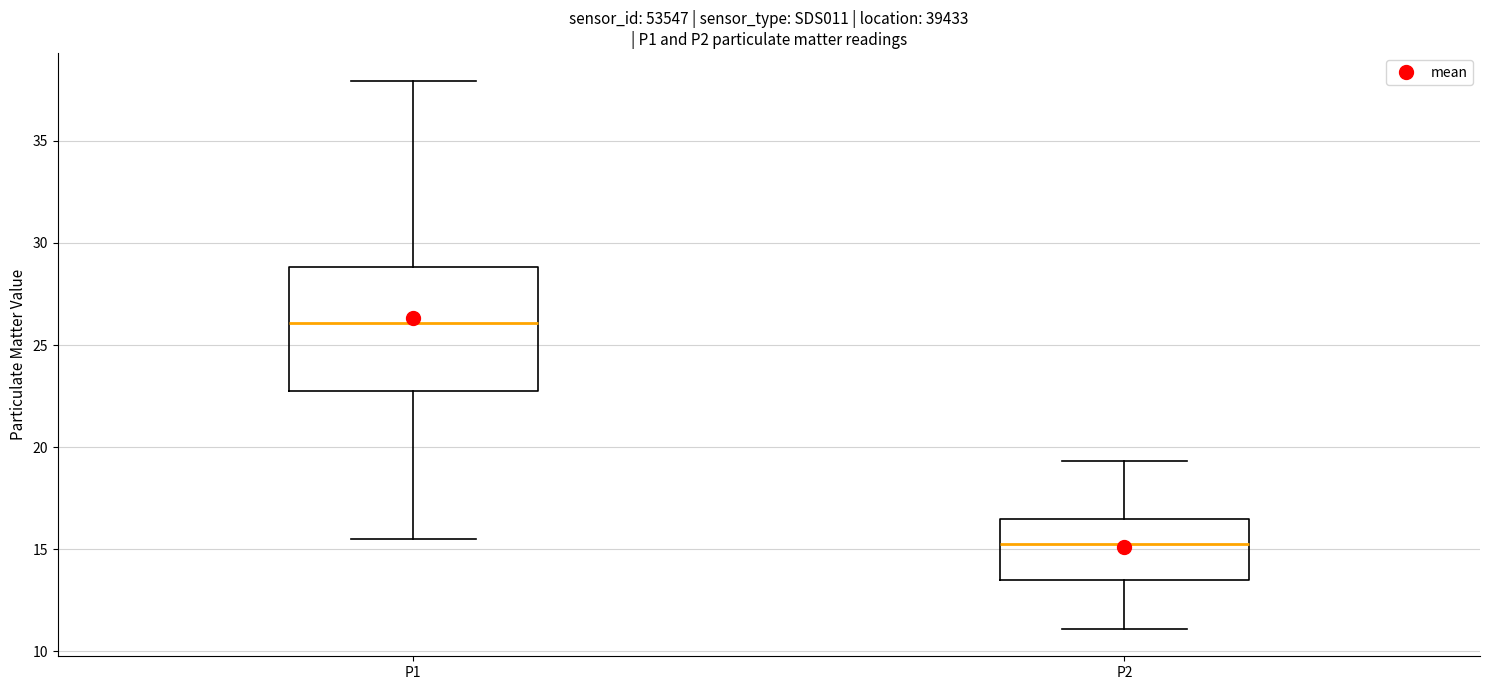

Reading left to right, transcribe this box plot: for each box, give where its median line is, the range the box spans, and where its two whiskers end, as read against the y-axis. The values are not printed on the chart, so give them approximately, as read against the axis.

P1: median 26.0, box 22.5 to 29.0, whiskers 15.5 to 38.0
P2: median 15.5, box 13.5 to 16.5, whiskers 11.0 to 19.5